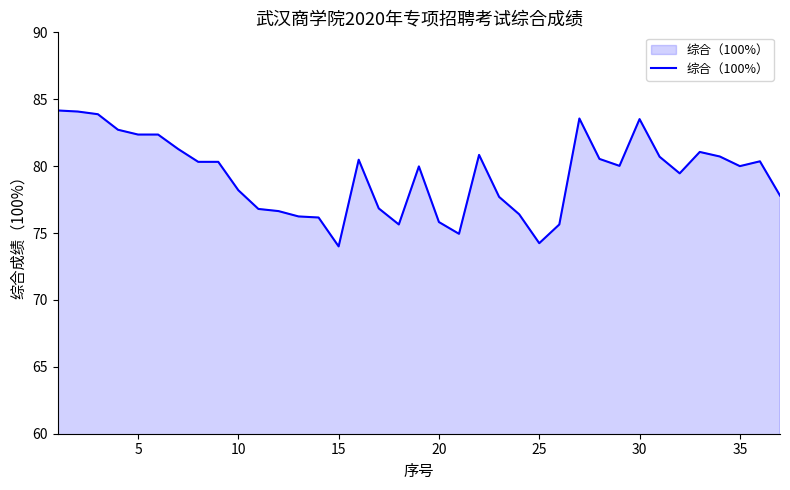

What is the difference between the maximum and minimum values?

10.2